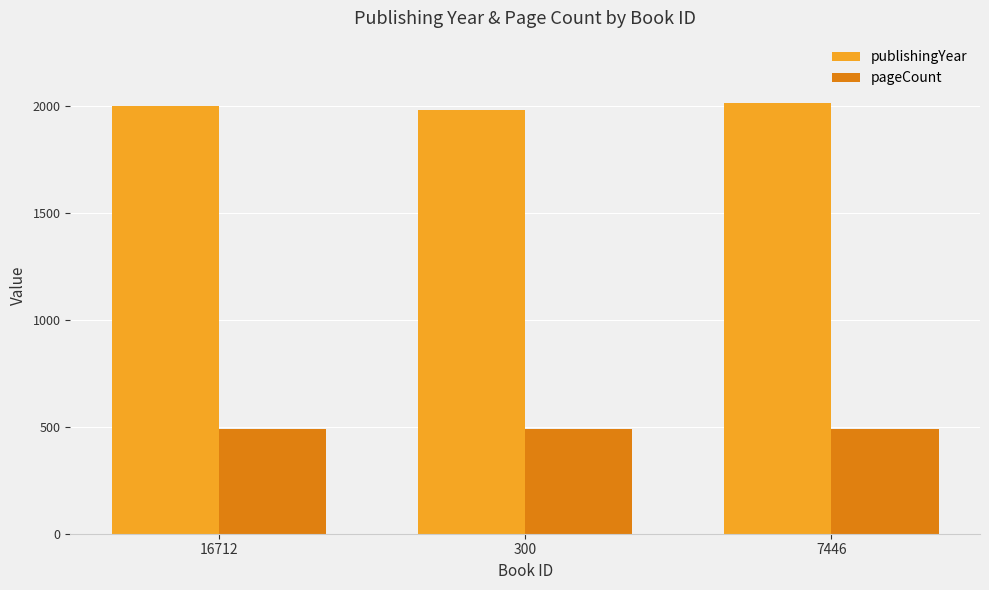

The publishingYear series shows 1982 at 300. True or false?

True